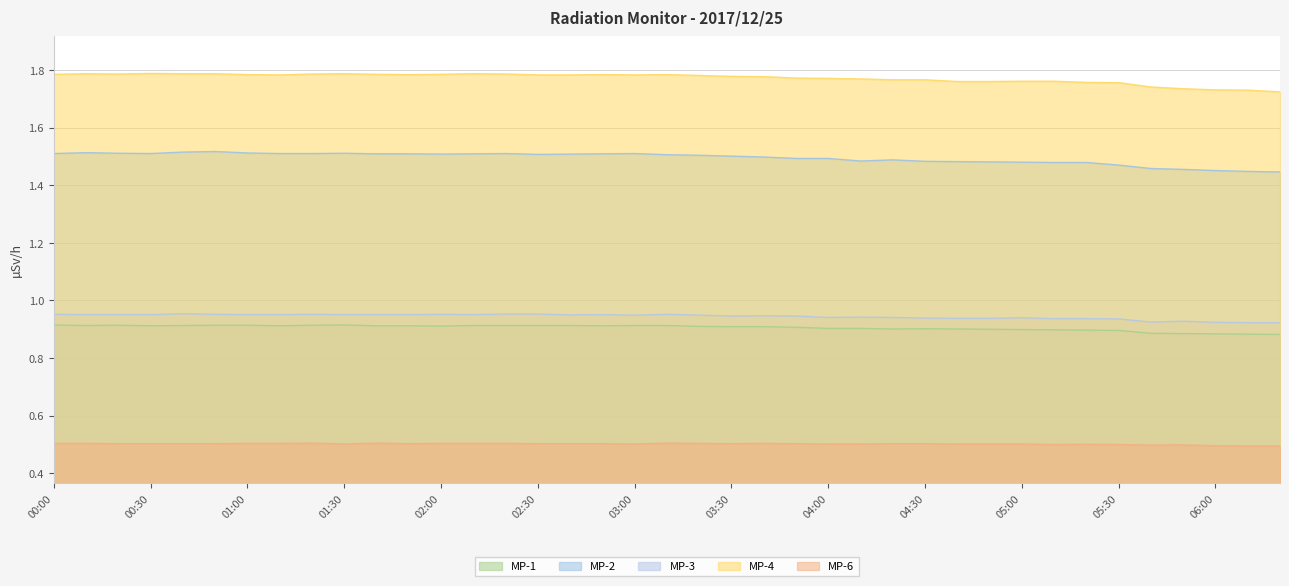

True or false: MP-1 and MP-2 intersect in this chart.

False